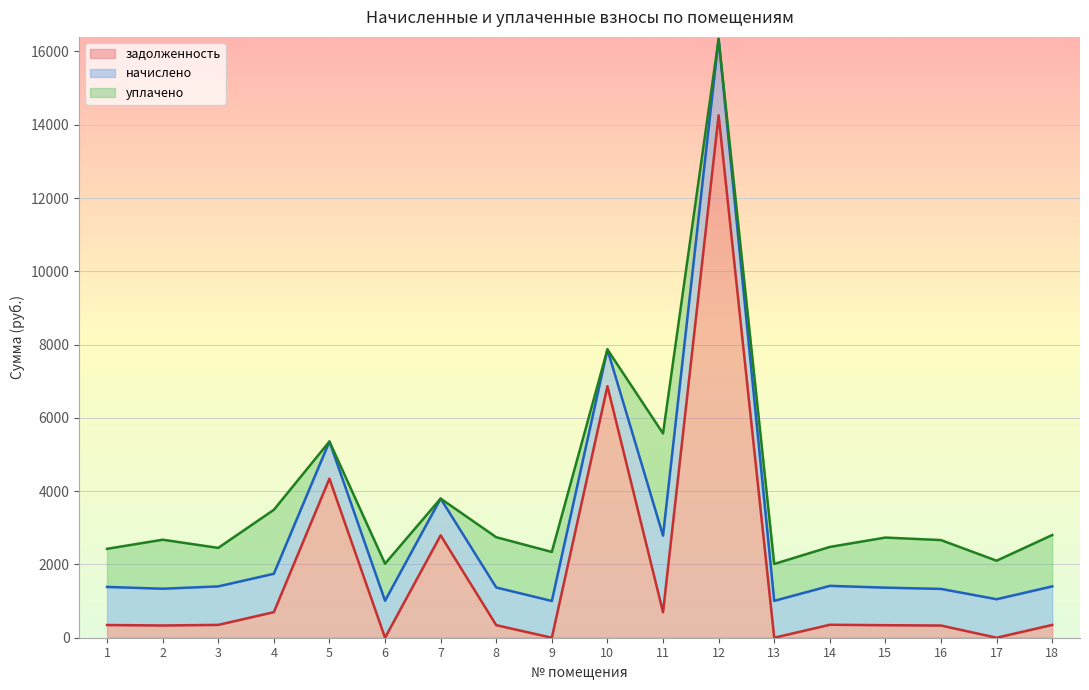

Which has a higher value, 5 or 13?

5